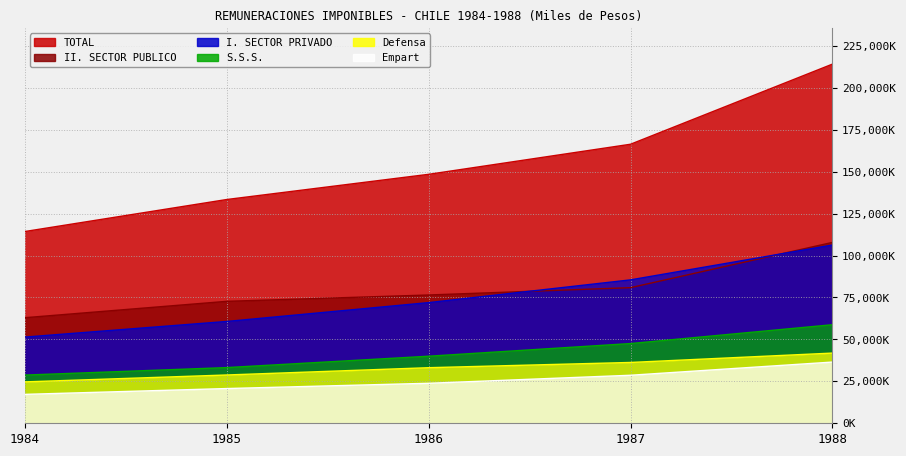

How many series are shown in this chart?

6